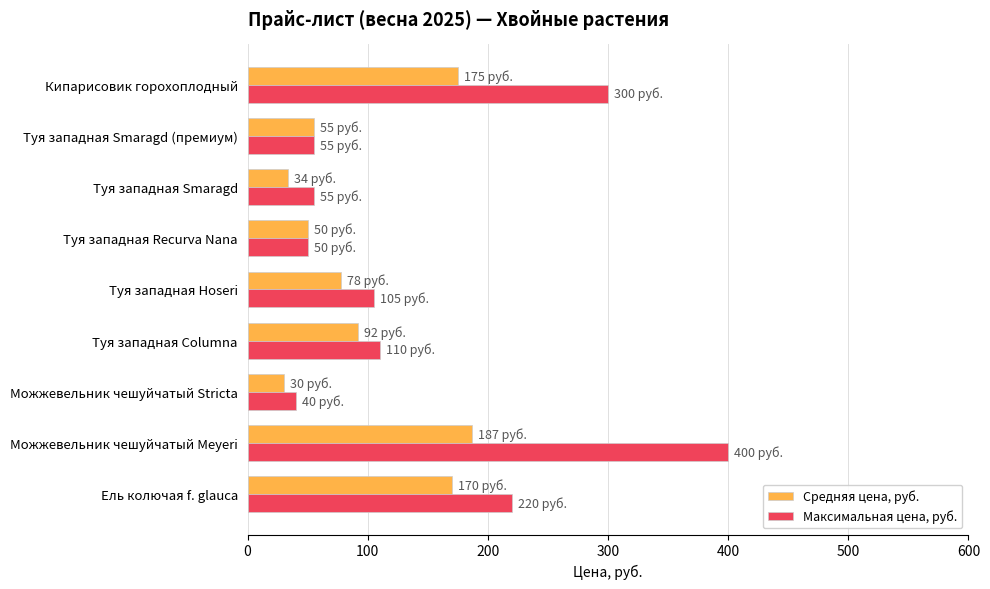

Rank the series by their average value, from lowest to highest.

Средняя цена, руб., Максимальная цена, руб.